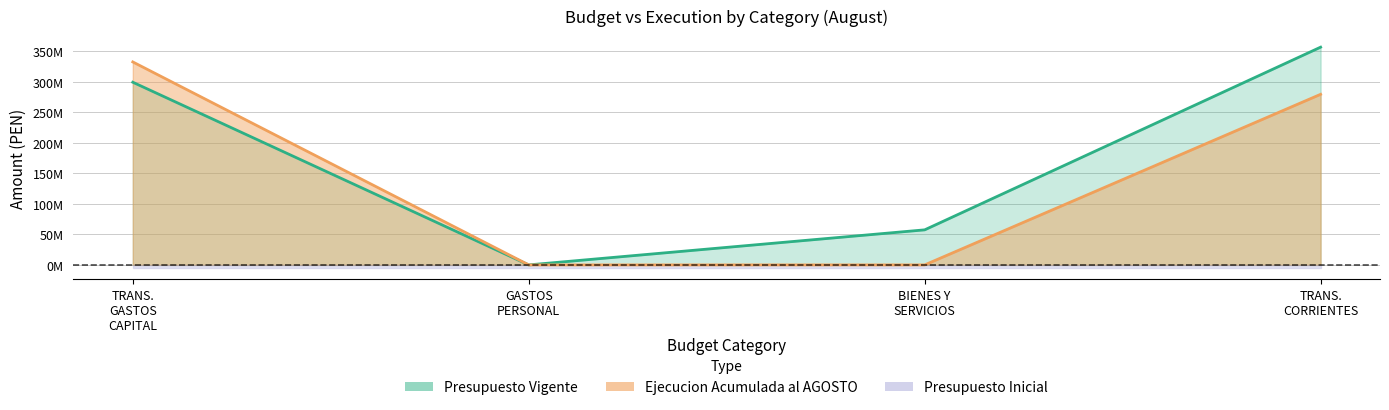

Where do Presupuesto Vigente and Ejecucion Acumulada al AGOSTO first cross each other?

TRANS. GASTOS CAPITAL and GASTOS PERSONAL